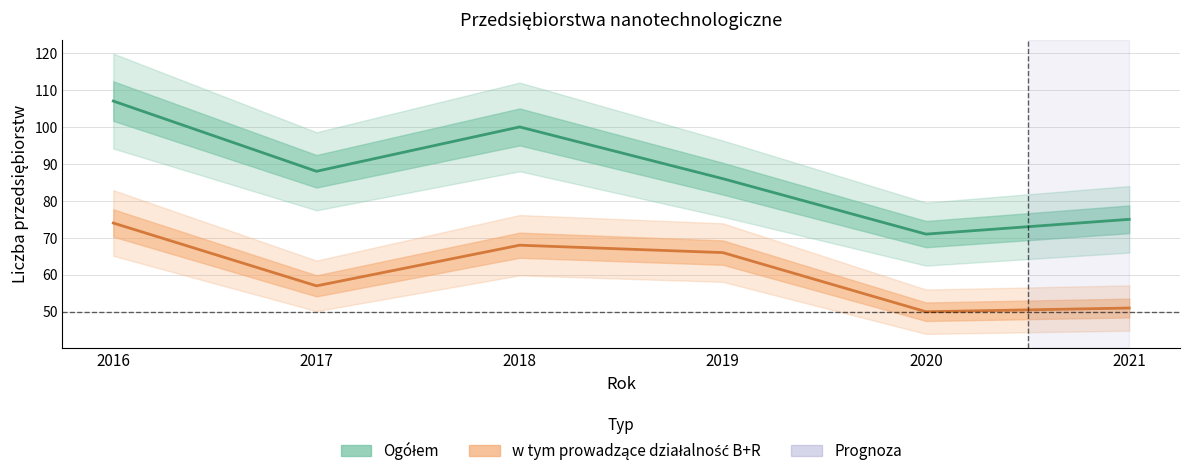

What value does the Ogółem series have at 2018?

100